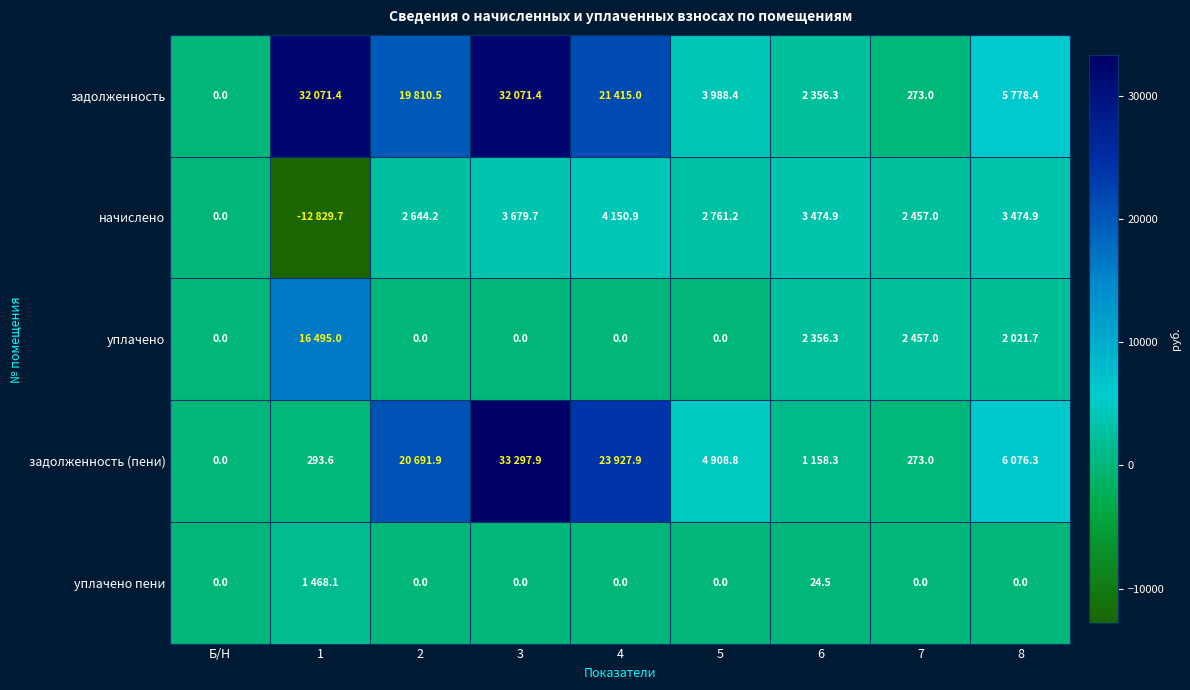

At which category is the sum across all series the highest?

3